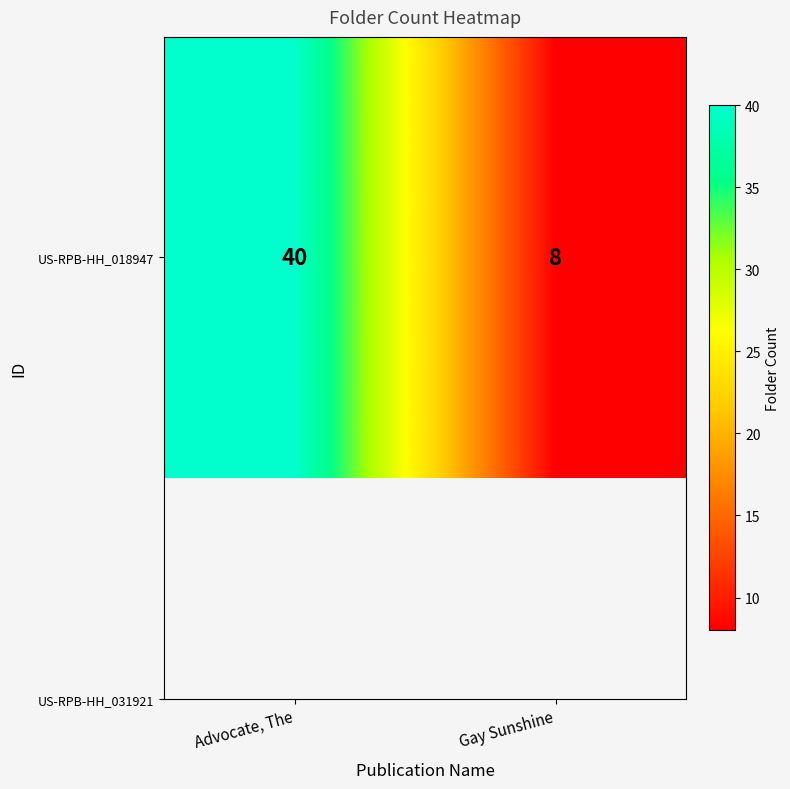

How many values are between 8 and 40?

2